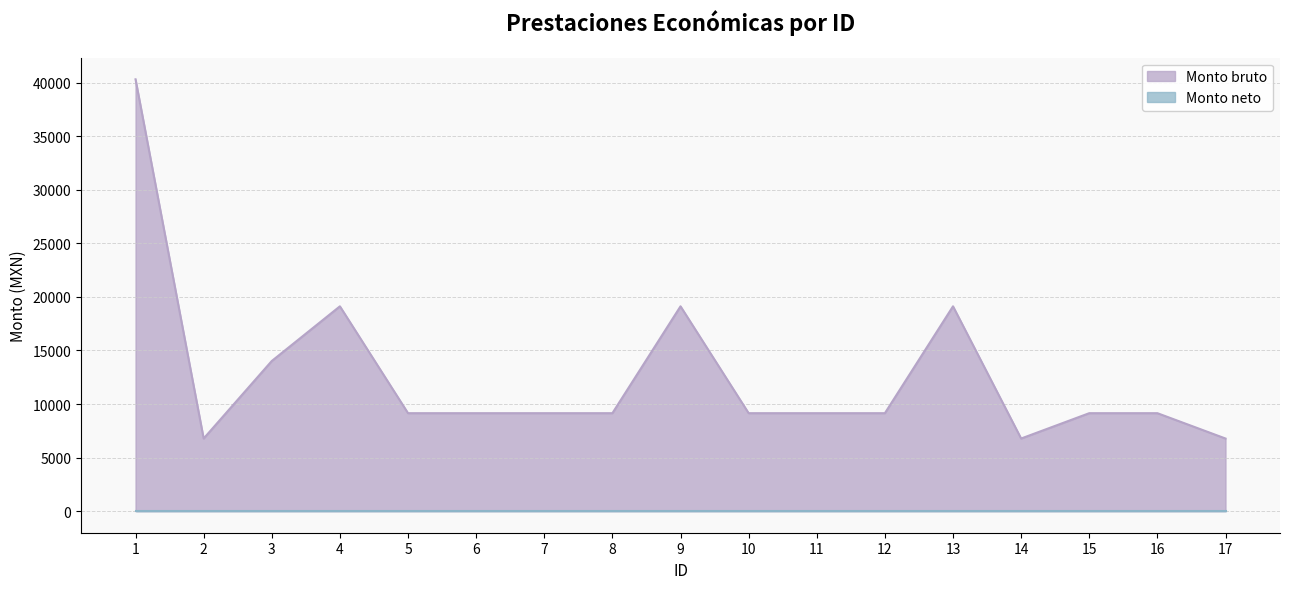

Rank the categories by value from lowest to highest.

2, 14, 17, 5, 6, 7, 8, 10, 11, 12, 15, 16, 3, 4, 9, 13, 1